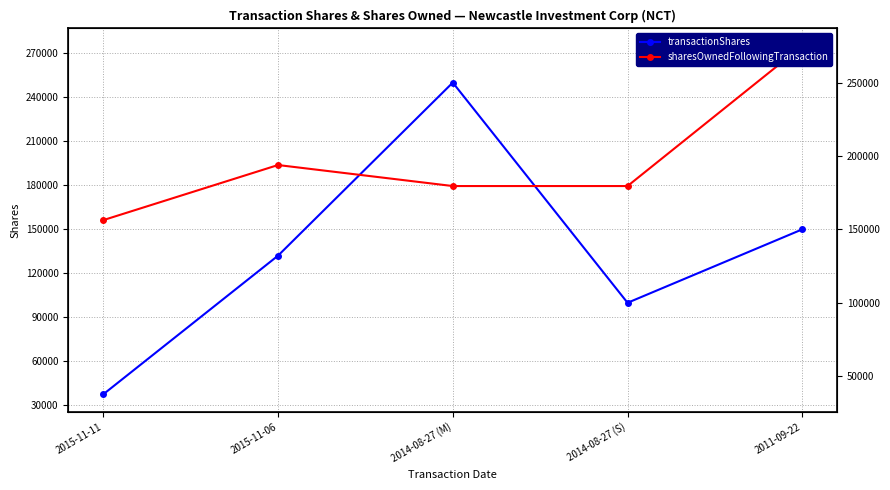

List the series in order of their overall mean, highest first.

sharesOwnedFollowingTransaction, transactionShares